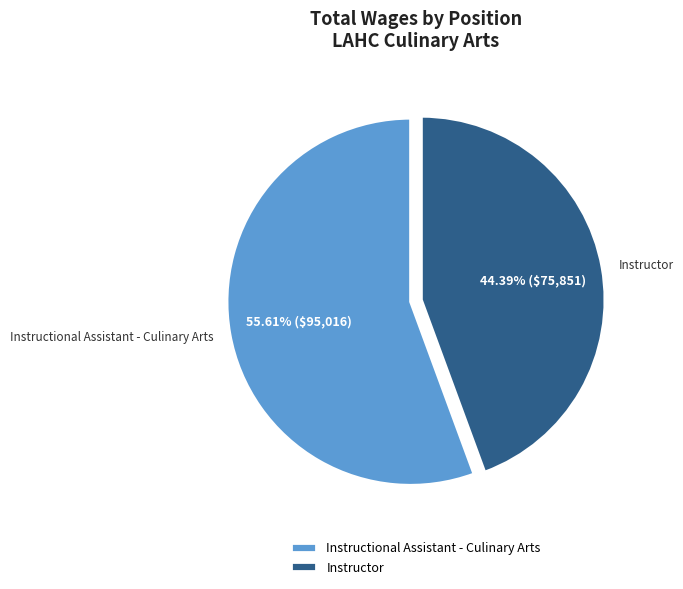

Rank the categories by value from lowest to highest.

Instructor, Instructional Assistant - Culinary Arts